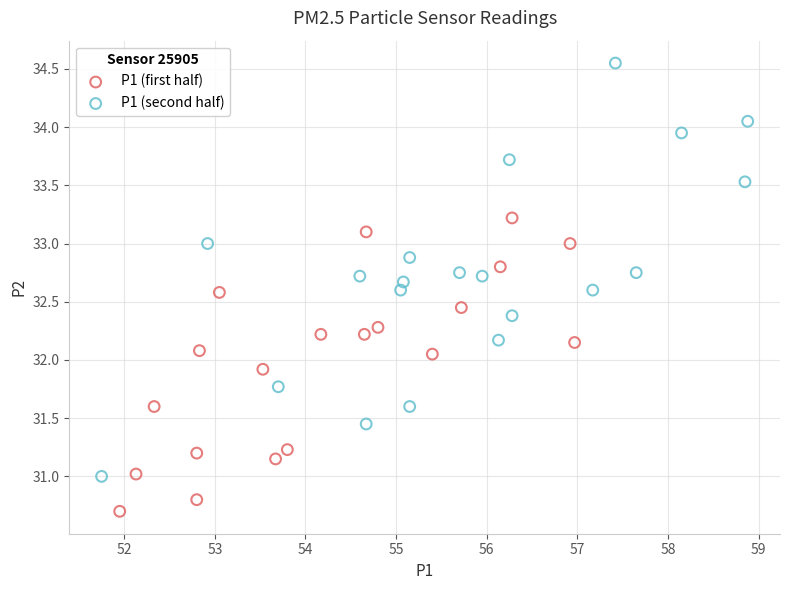

Which series reaches the maximum Y coordinate?

P1 (second half)